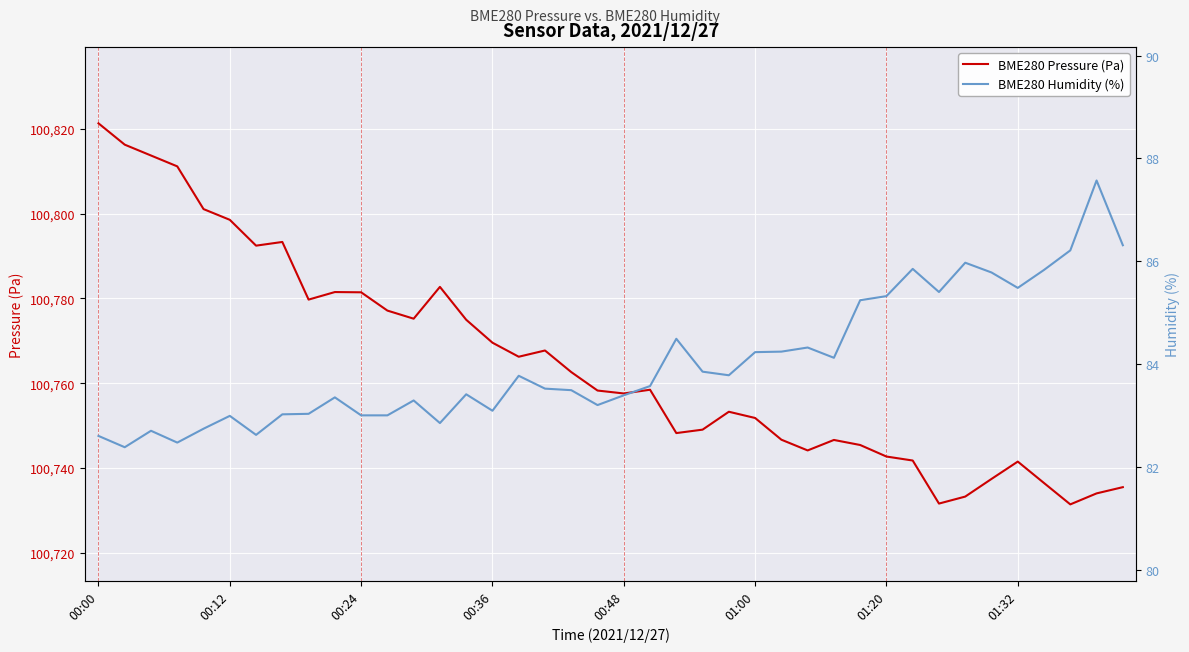

Where is BME280 Humidity (%) nearest to the value 84?

28